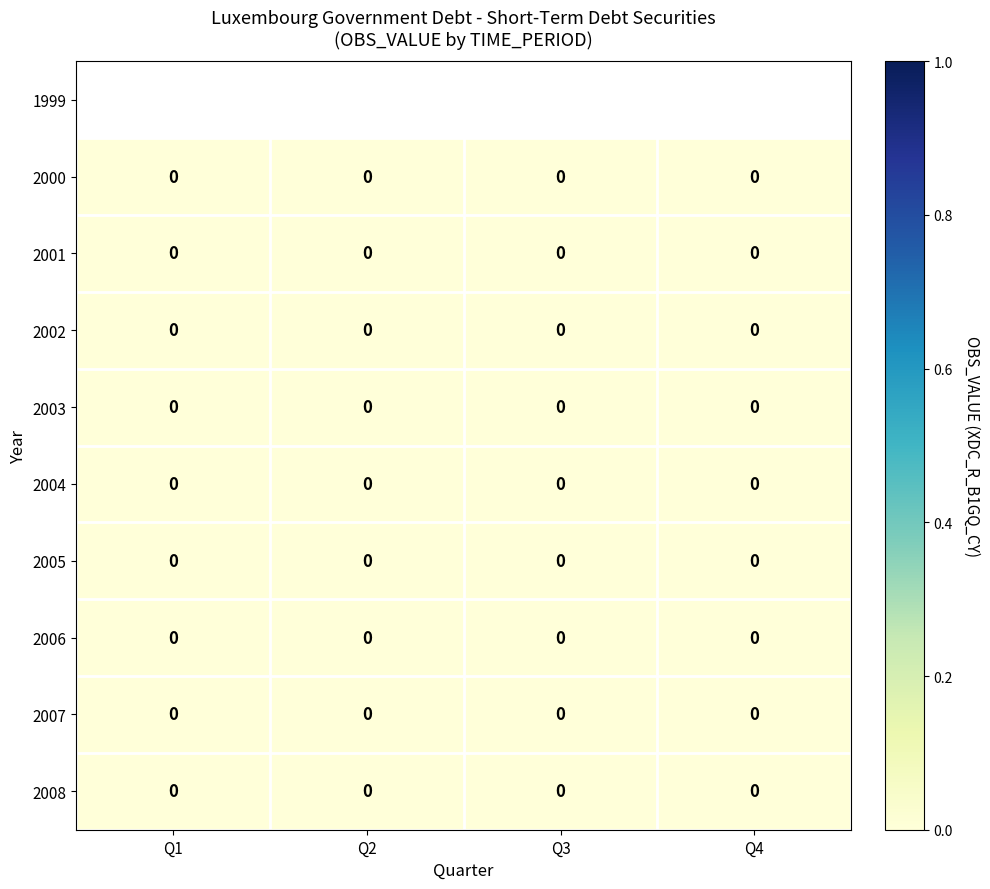

Which series has the largest range (max minus min)?

2000